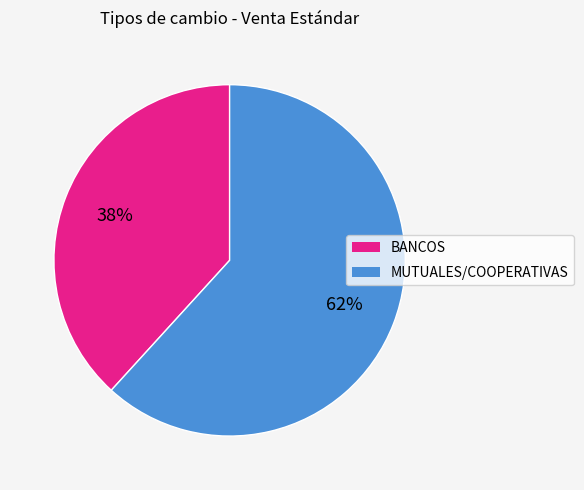

Is there a majority slice in this chart?

Yes